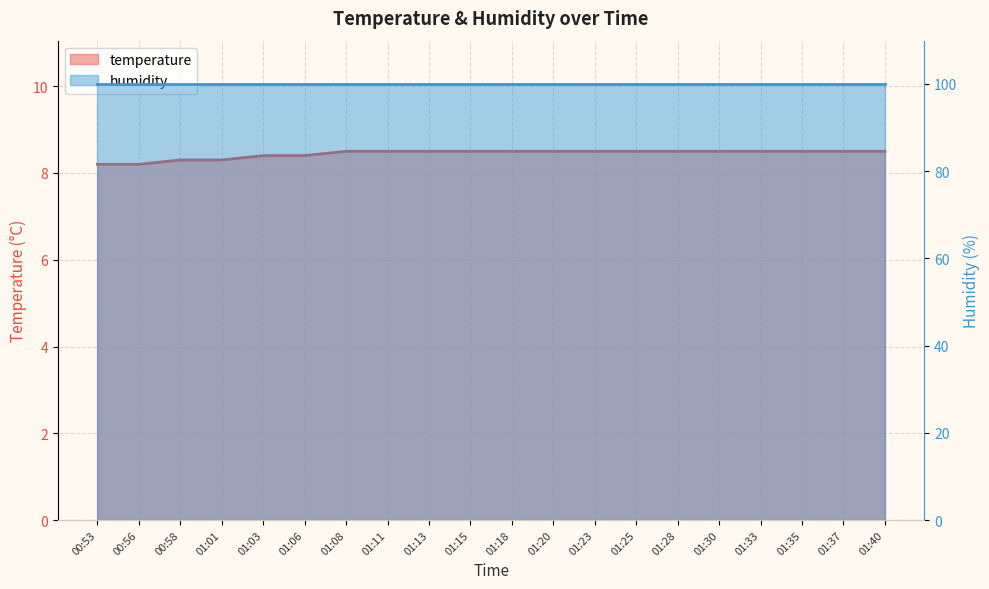

The value at 00:58 is 2.8. True or false?

False